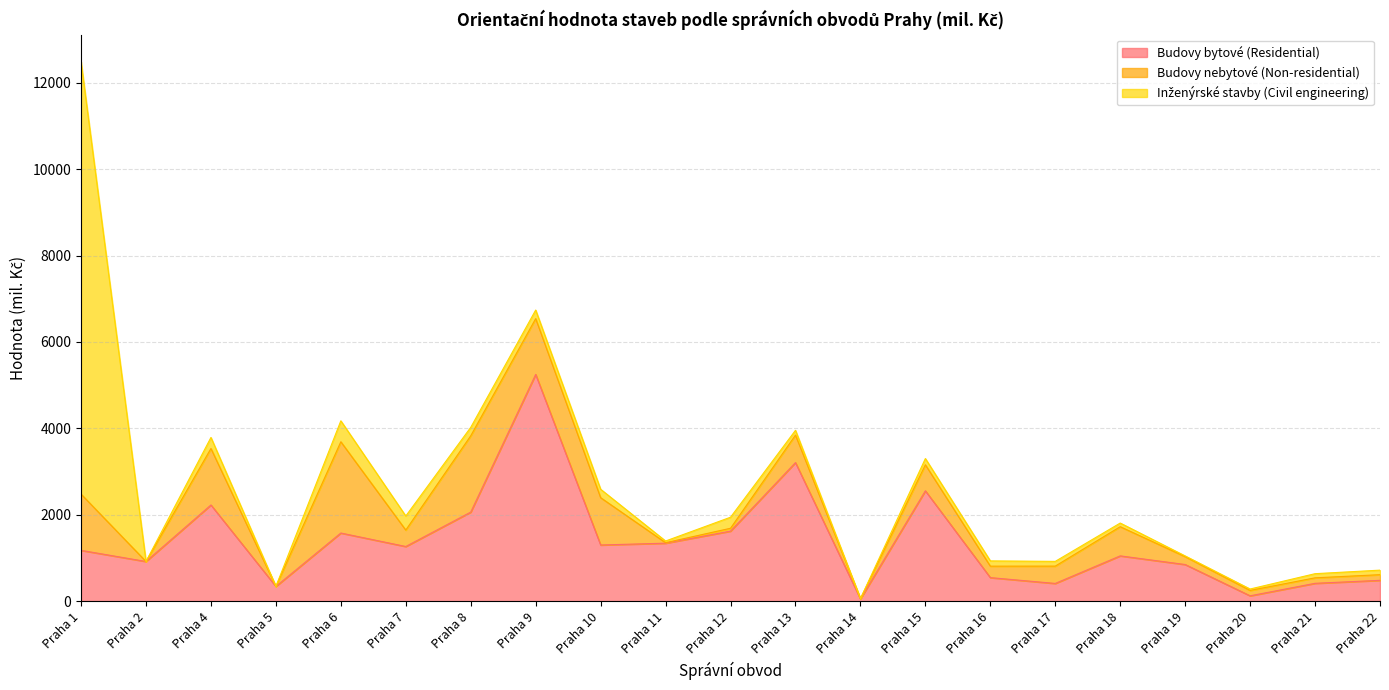

At which category does Budovy bytové (Residential) reach its first local valley?

Praha 2